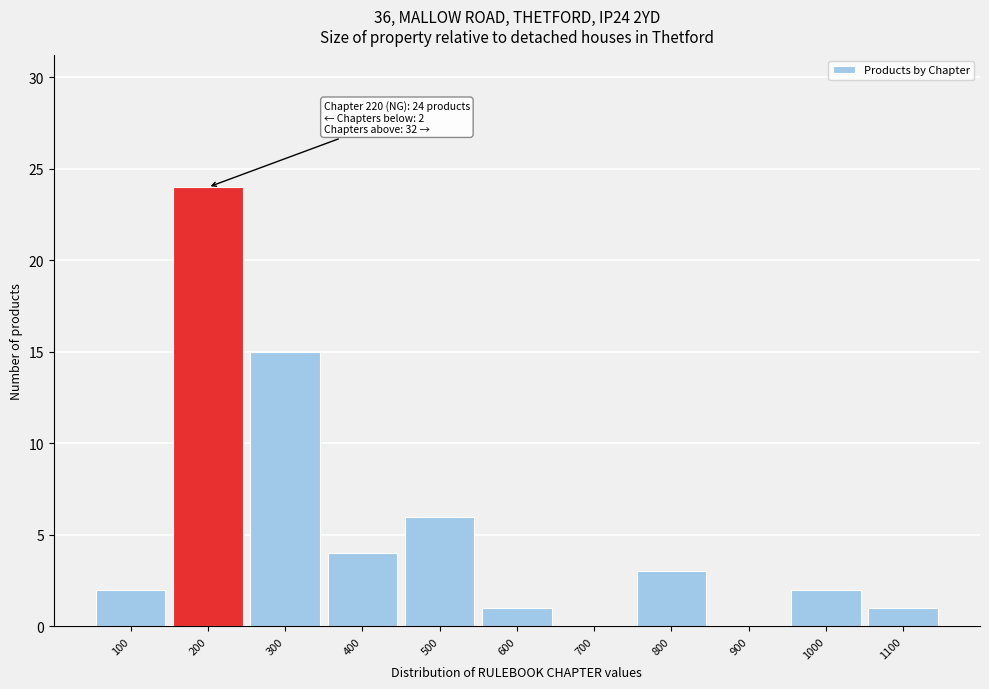

Reading right to left, list all the values displayed in this chart.

1100=1	1000=2	900=0	800=3	700=0	600=1	500=6	400=4	300=15	200=24	100=2